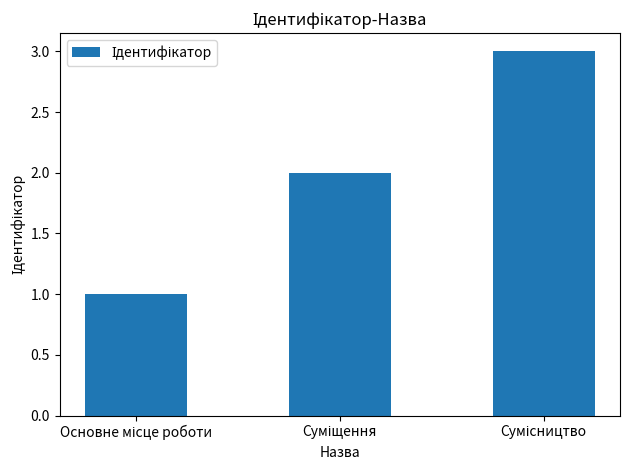

What is the greatest value displayed?

3